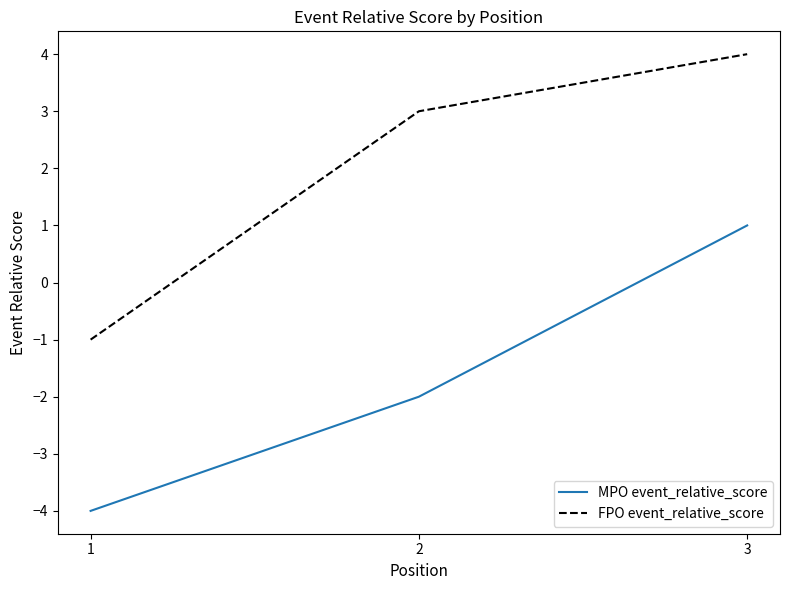

Is the value of MPO event_relative_score at 3 greater than the value of FPO event_relative_score at 1?

Yes